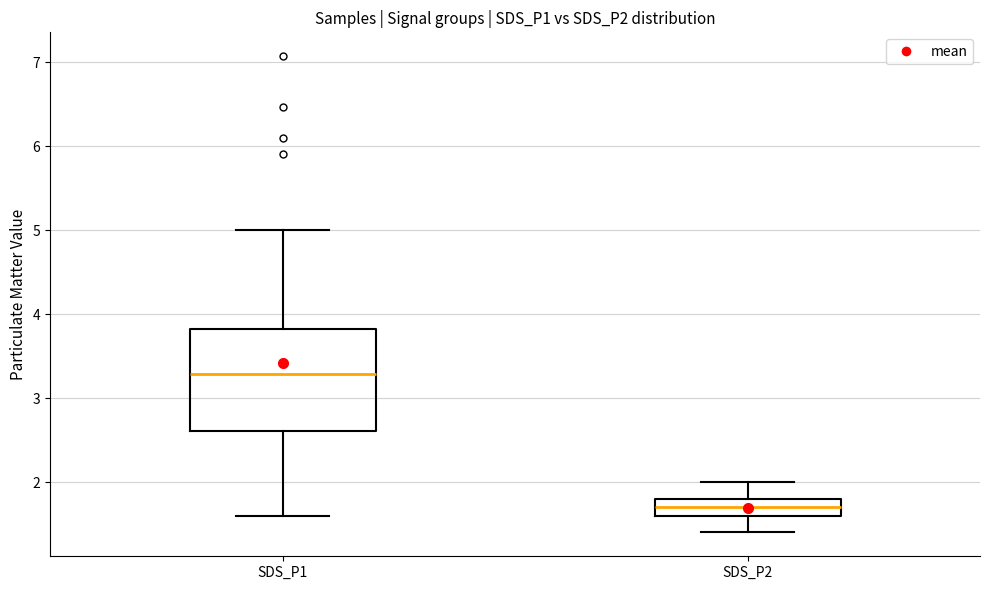

Where does the median line of the box for SDS_P1 sit on the y-axis? The values are not printed on the chart, so give them approximately, as read against the axis.

3.3